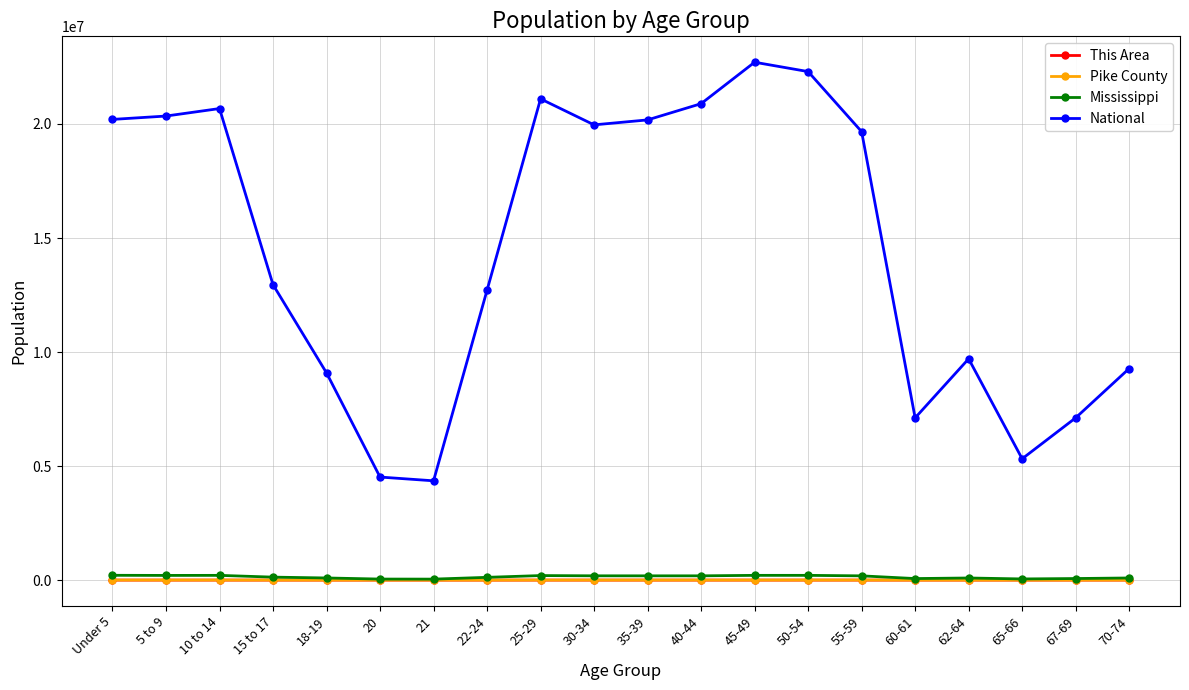

What is the sum of all Pike County values?

37761